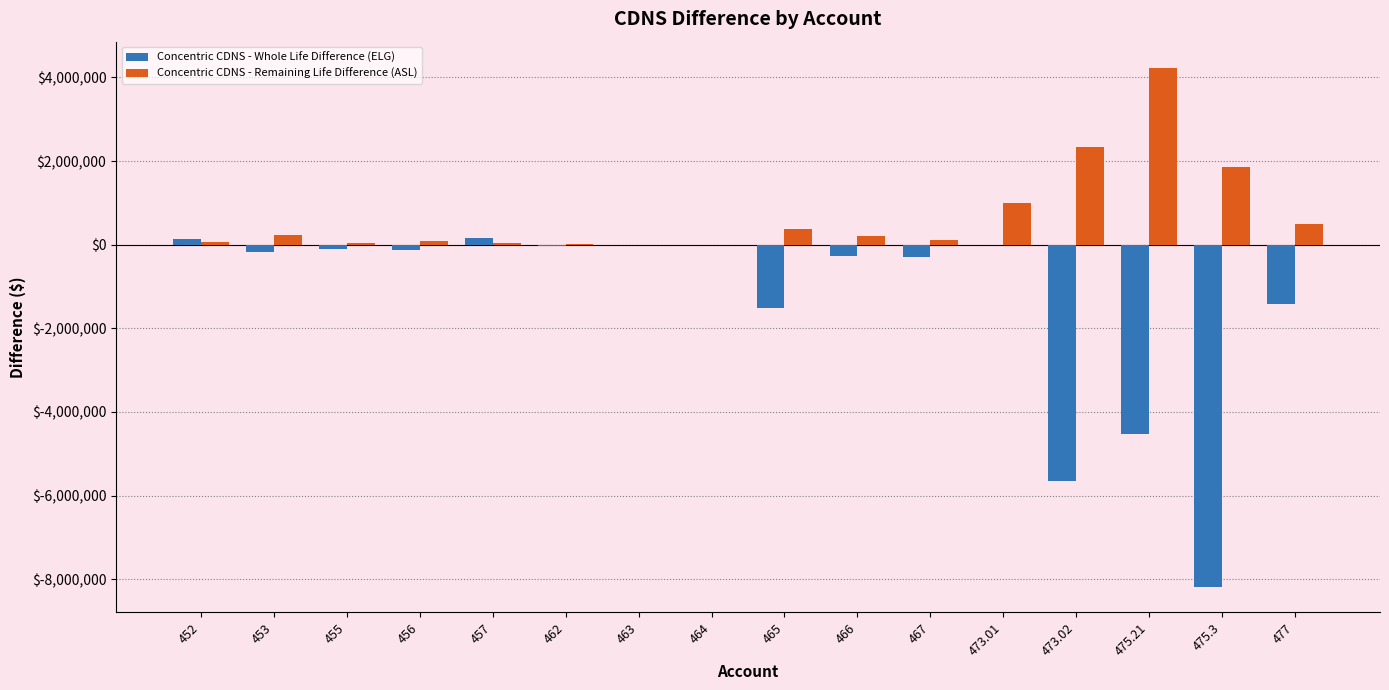

How many data points does each series have?

16